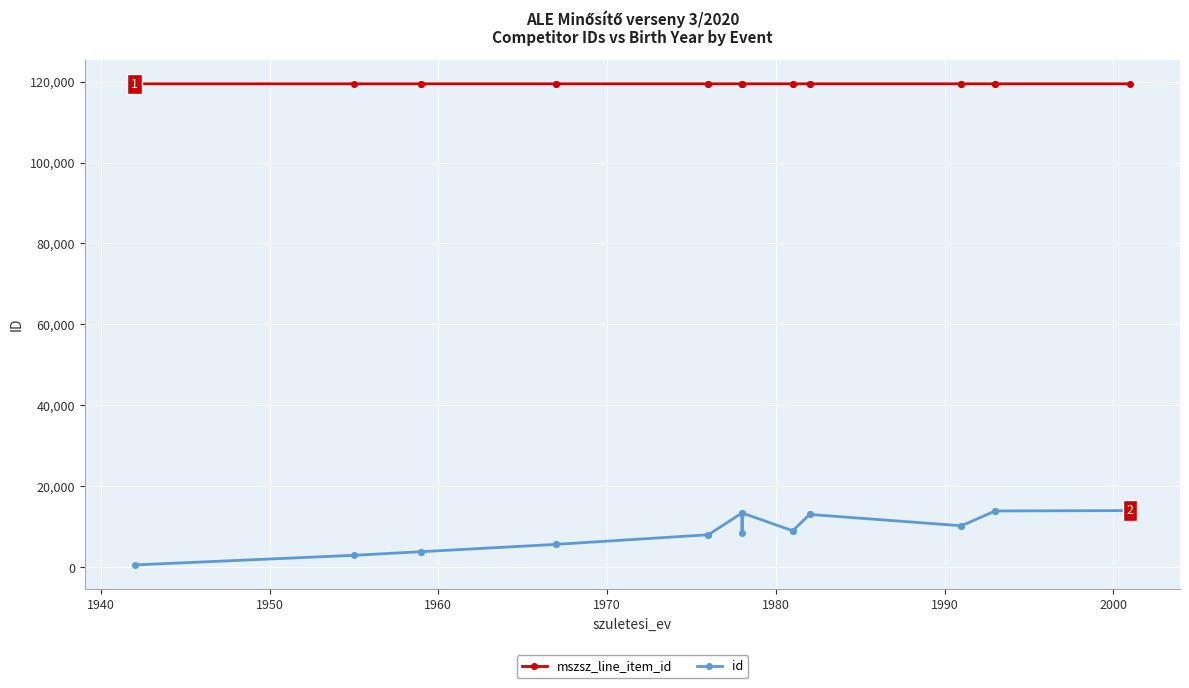

True or false: mszsz_line_item_id and id intersect in this chart.

False